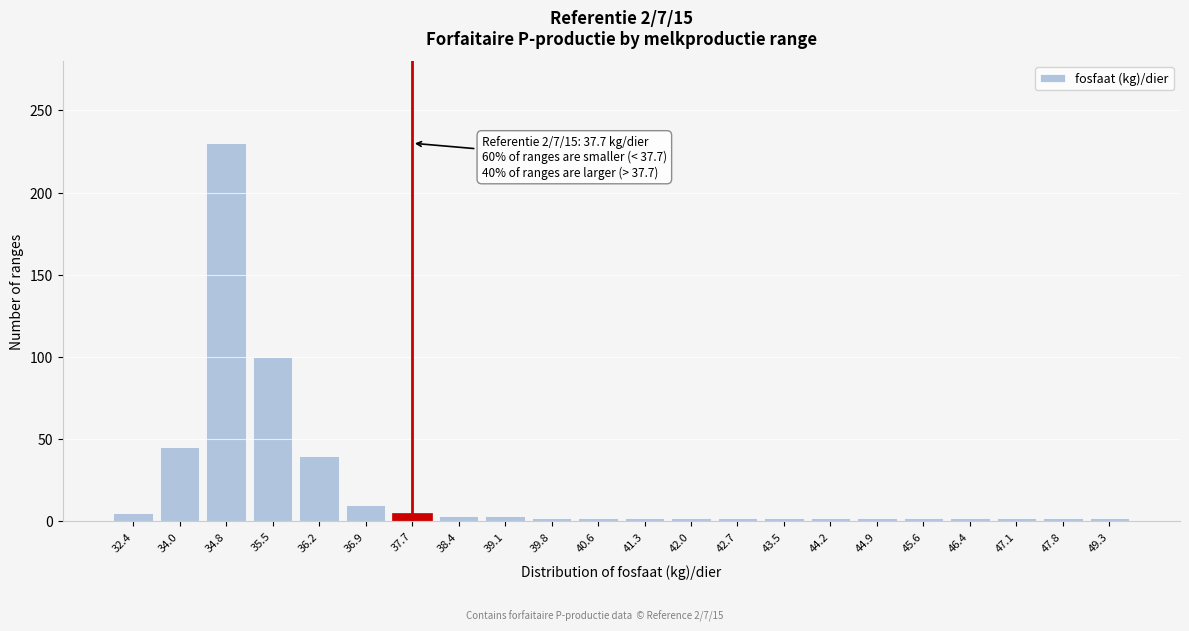

What is the label of the 4th bar from the right?

46.4